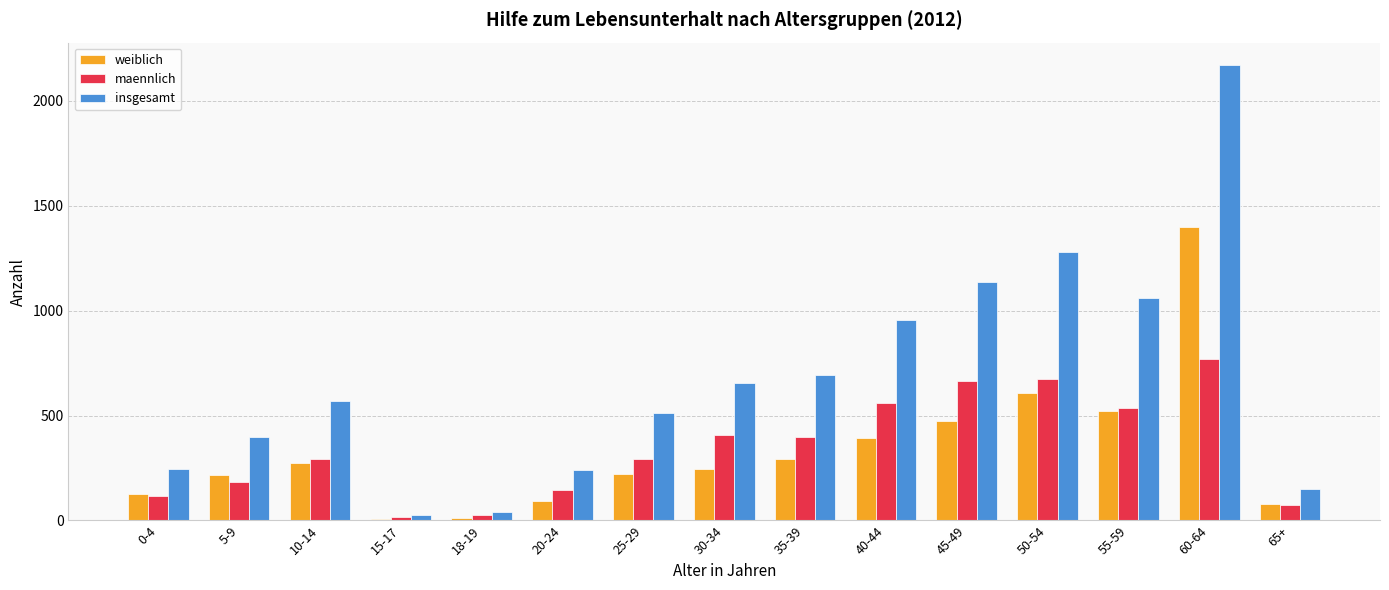

What is the minimum value for weiblich?

7